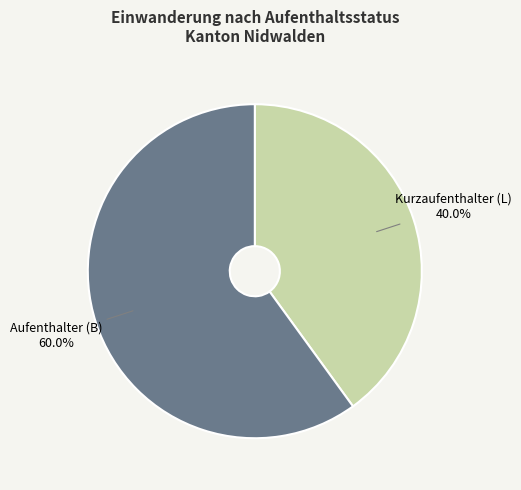

Is it true that Kurzaufenthalter (L) is 45% of the pie?

False